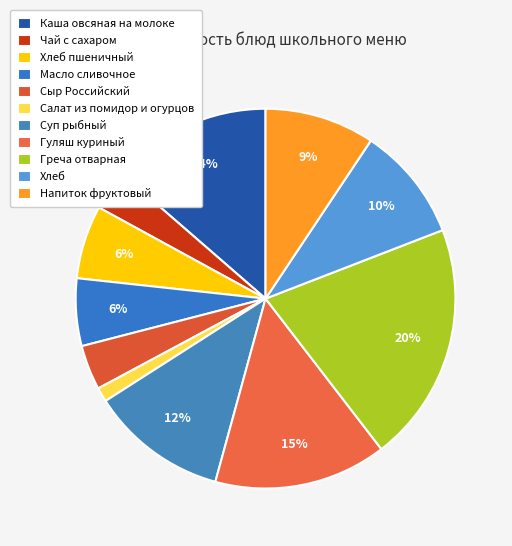

Is there a majority slice in this chart?

No